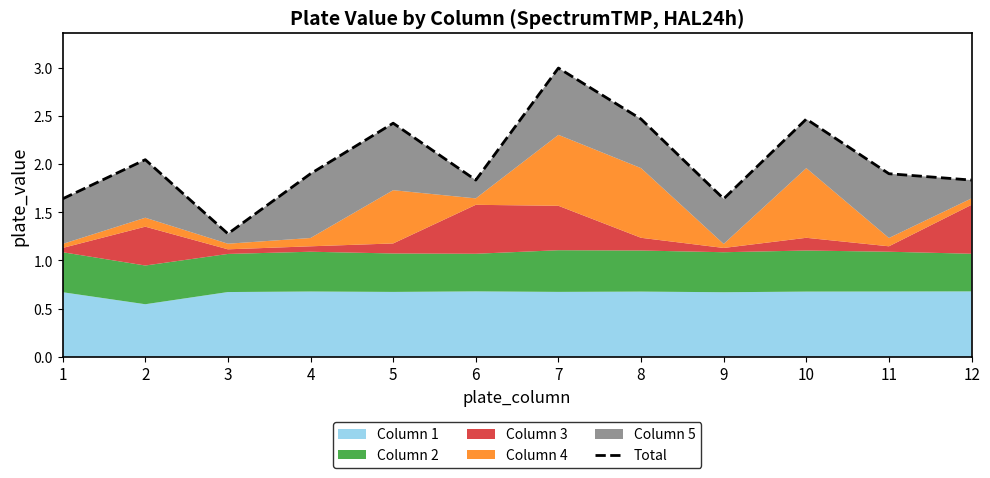

True or false: there are more than 1 points higher than both neighbors.

True